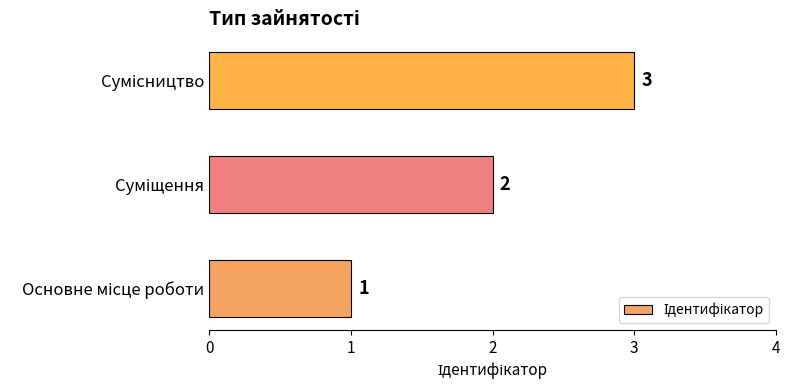

What is the minimum value shown in the chart?

1